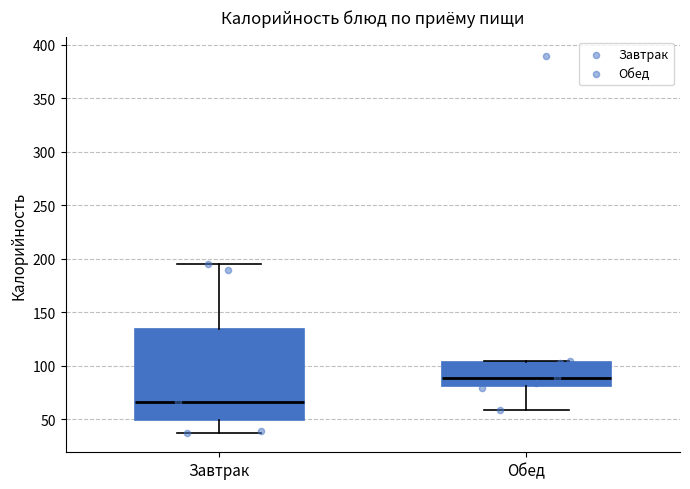

Reading left to right, read every box against the y-axis: the position of its median line, the range the box covers, and the ends of its whiskers. The values are not printed on the chart, so give them approximately, as read against the axis.

Завтрак: median 65, box 50 to 135, whiskers 35 to 195
Обед: median 90, box 80 to 105, whiskers 60 to 105